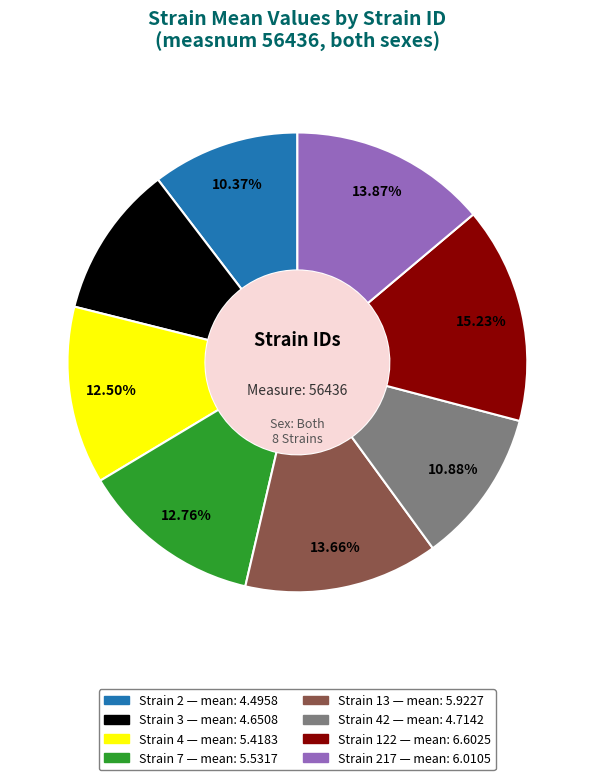

Is there a majority slice in this chart?

No